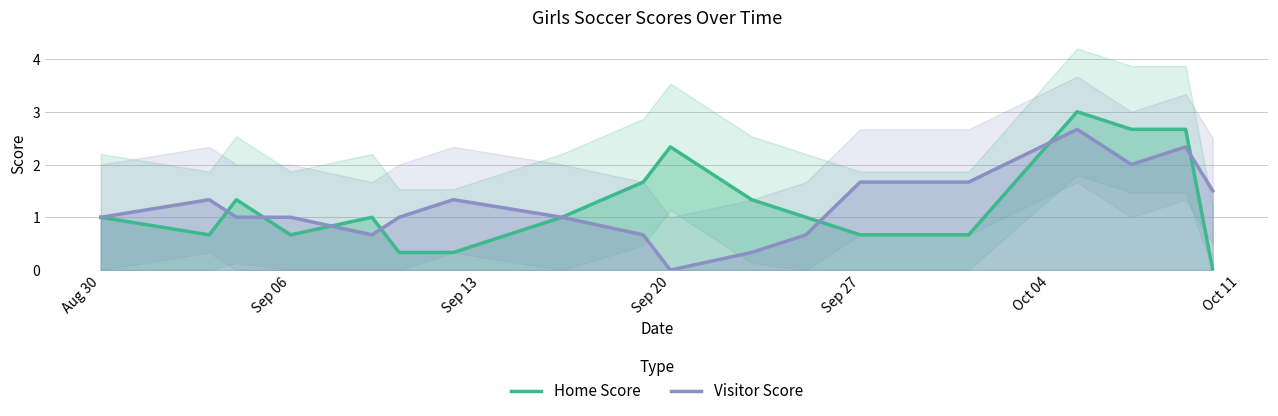

Reading right to left, what are all the values shown in this chart?

Home Score: 0.0	2.7	2.7	3.0	0.7	0.7	1.0	1.3	2.3	1.7	1.0	0.3	0.3	1.0	0.7	1.3	0.7	1.0
Visitor Score: 1.5	2.3	2.0	2.7	1.7	1.7	0.7	0.3	0.0	0.7	1.0	1.3	1.0	0.7	1.0	1.0	1.3	1.0